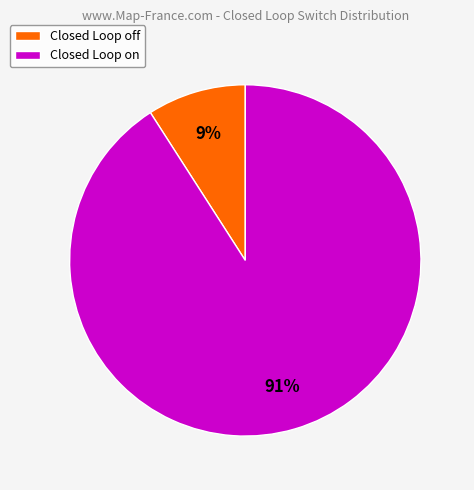

True or false: Closed Loop on accounts for 98% of the total.

False